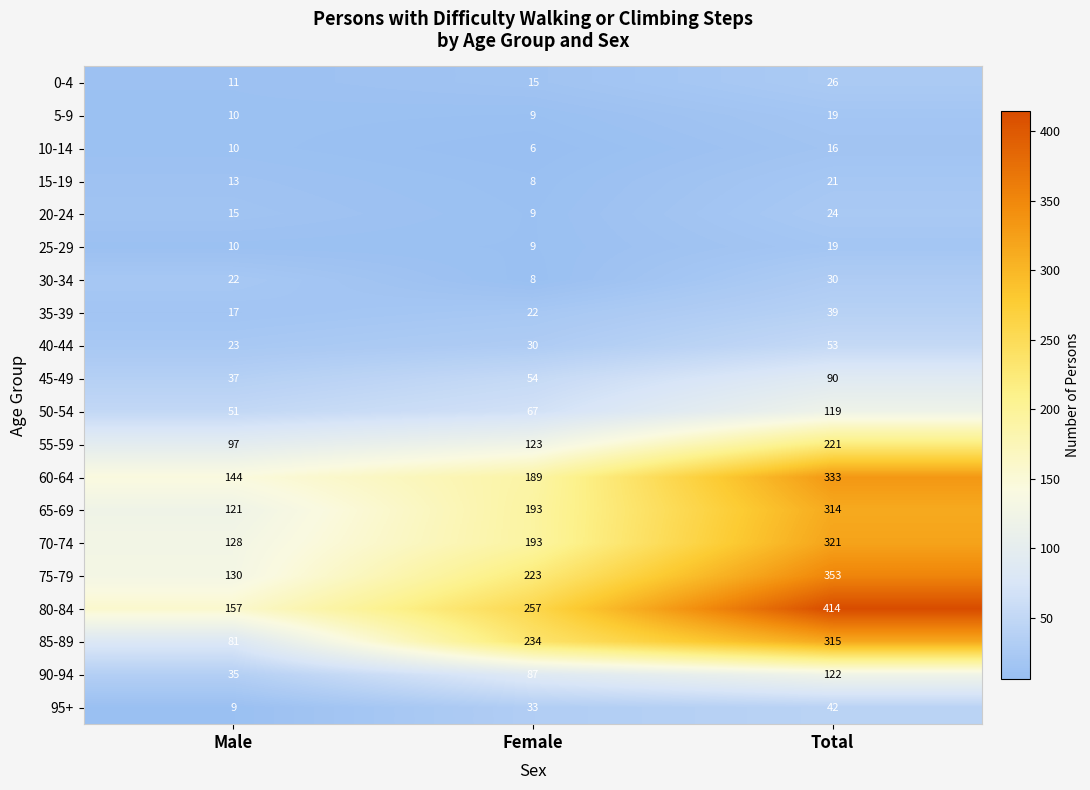

What is the maximum value for 70-74?

321